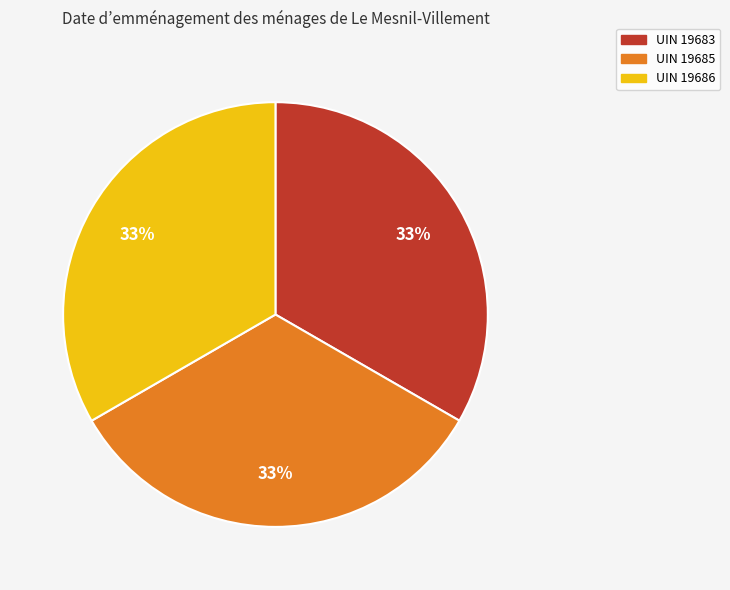

Approximately how many times larger is the value at UIN 19685 compared to UIN 19686?

1.0